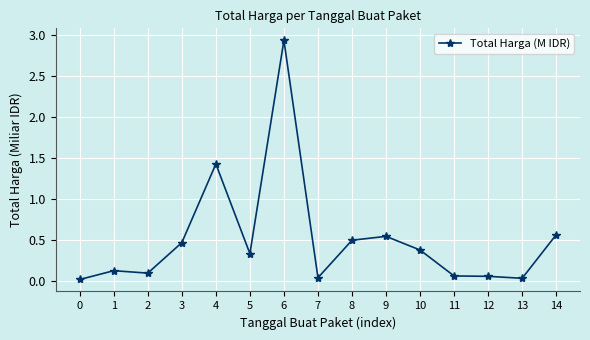

True or false: the data has more than 2 interior local peaks.

True